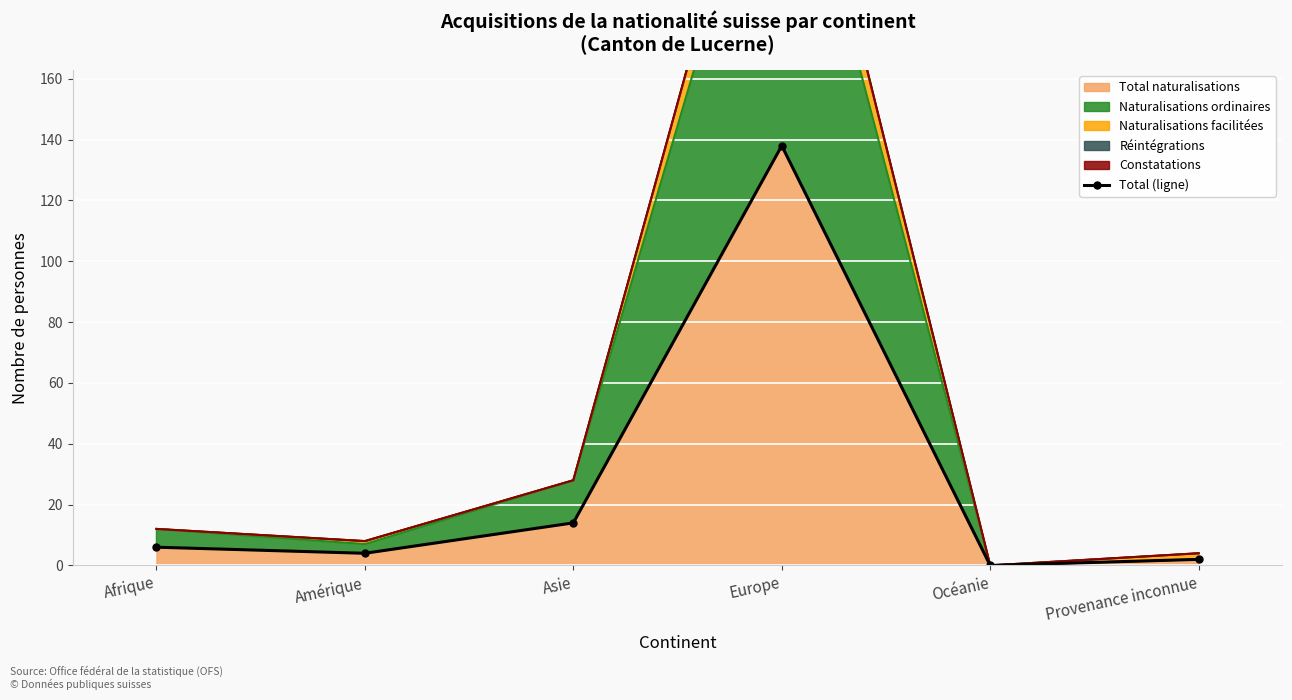

Reading left to right, what are all the values shown in this chart?

Afrique=6	Amérique=4	Asie=14	Europe=138	Océanie=0	Provenance inconnue=2